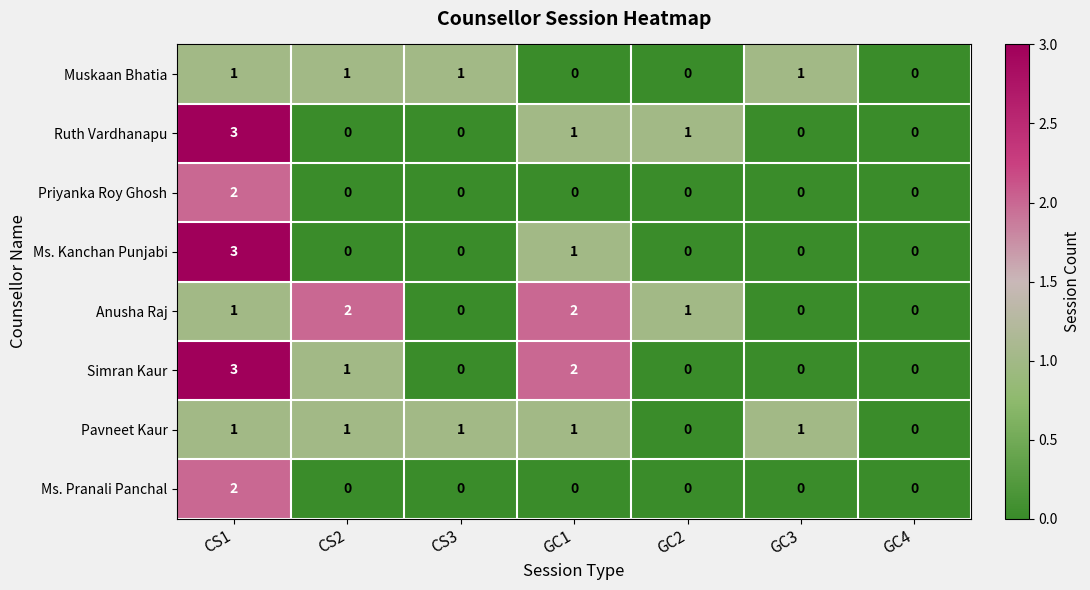

What is the sum of all Muskaan Bhatia values?

4